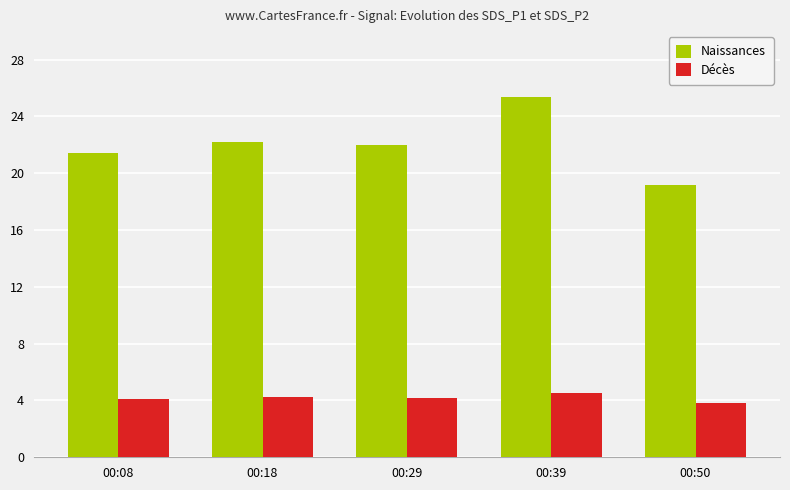

Rank the series by their maximum value, from lowest to highest.

Décès, Naissances